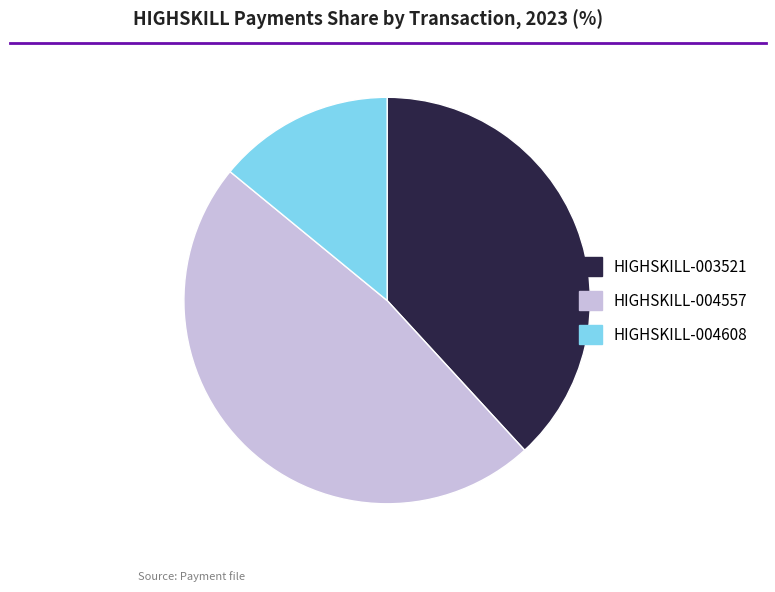

Is there any slice that represents more than half of the pie?

No